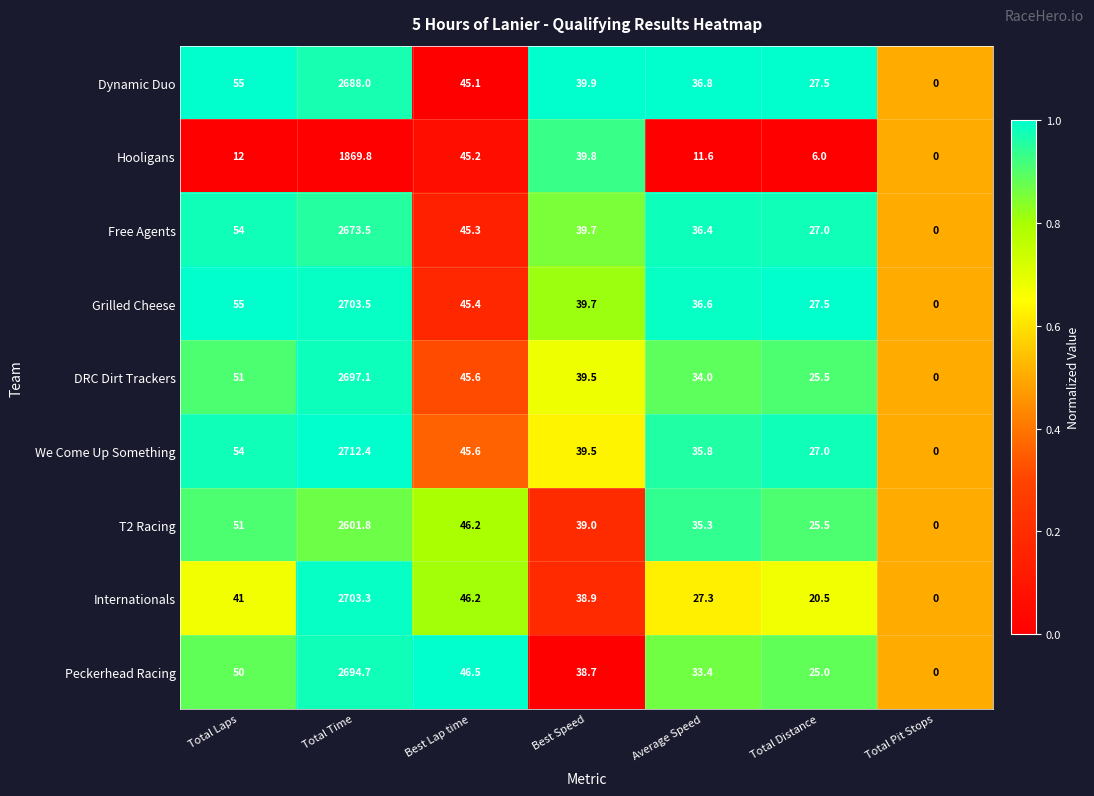

At which label does Grilled Cheese first exceed 39?

Total Laps